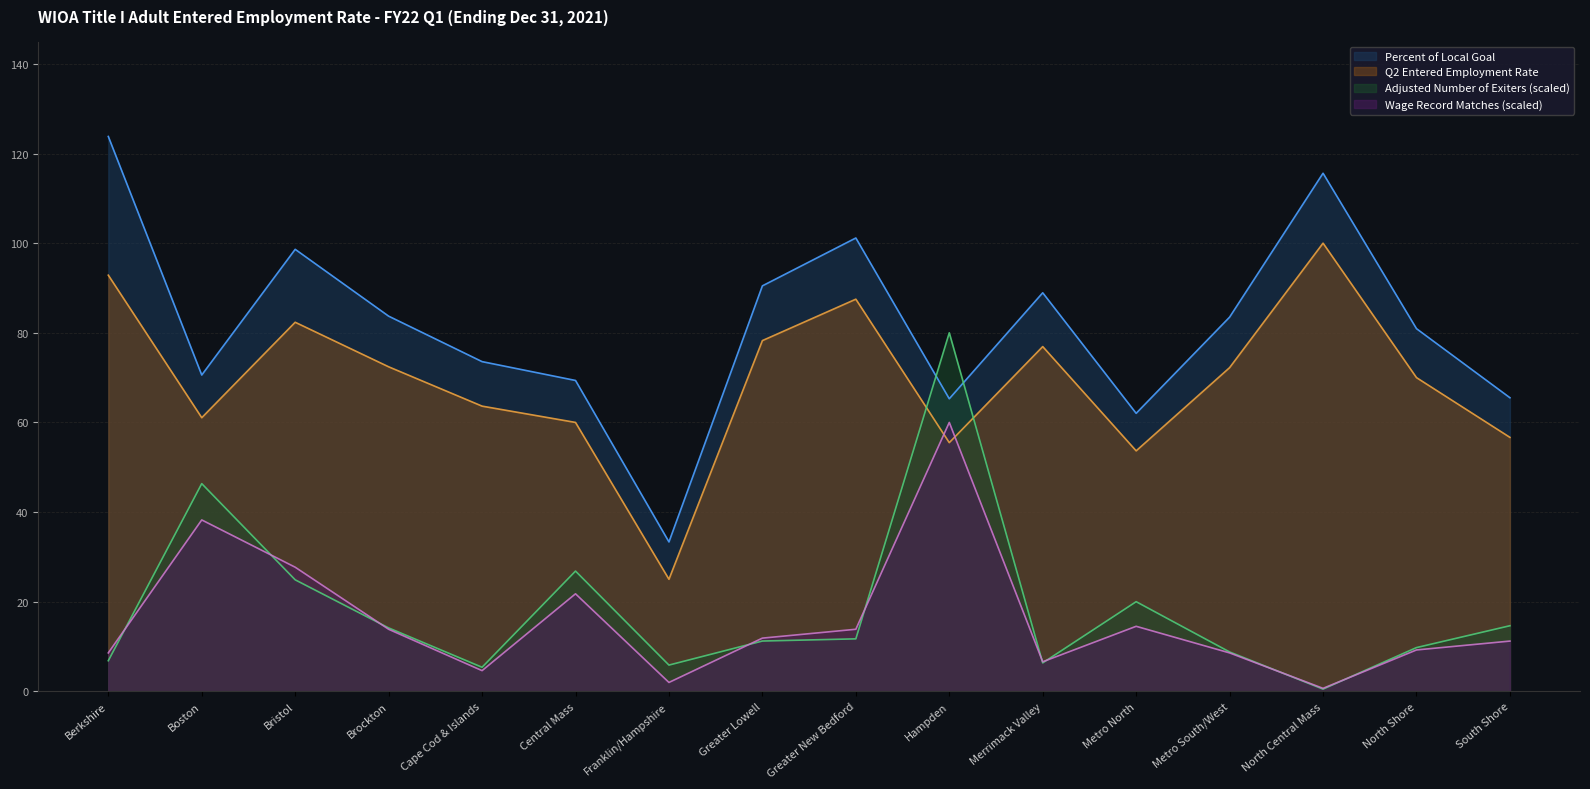

At which category is the sum across all series the highest?

Hampden